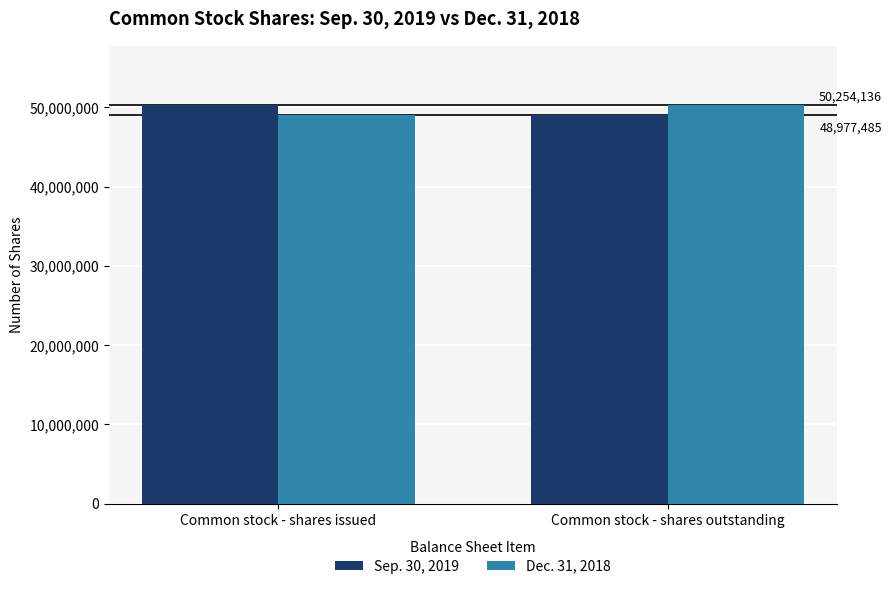

Are the bars horizontal?

No